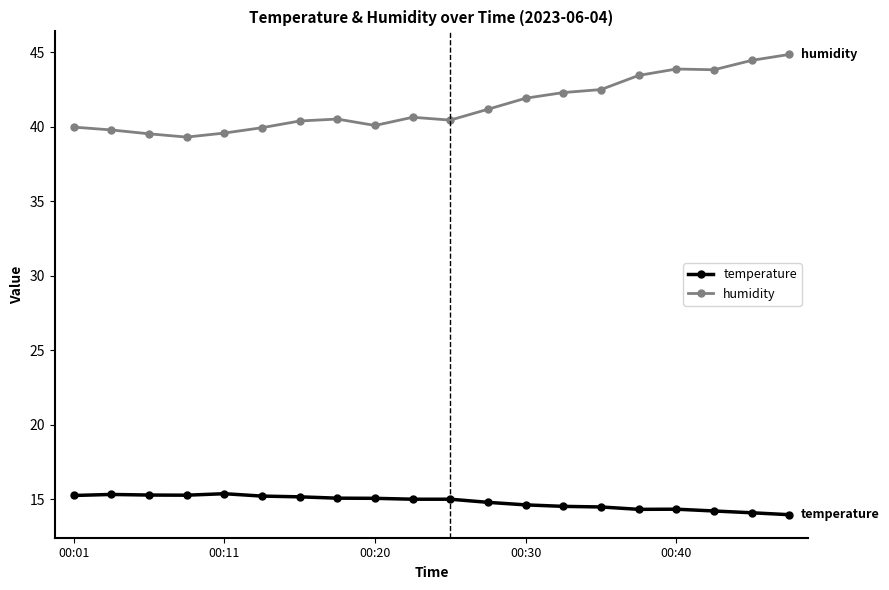

List the series in order of their overall mean, highest first.

humidity, temperature